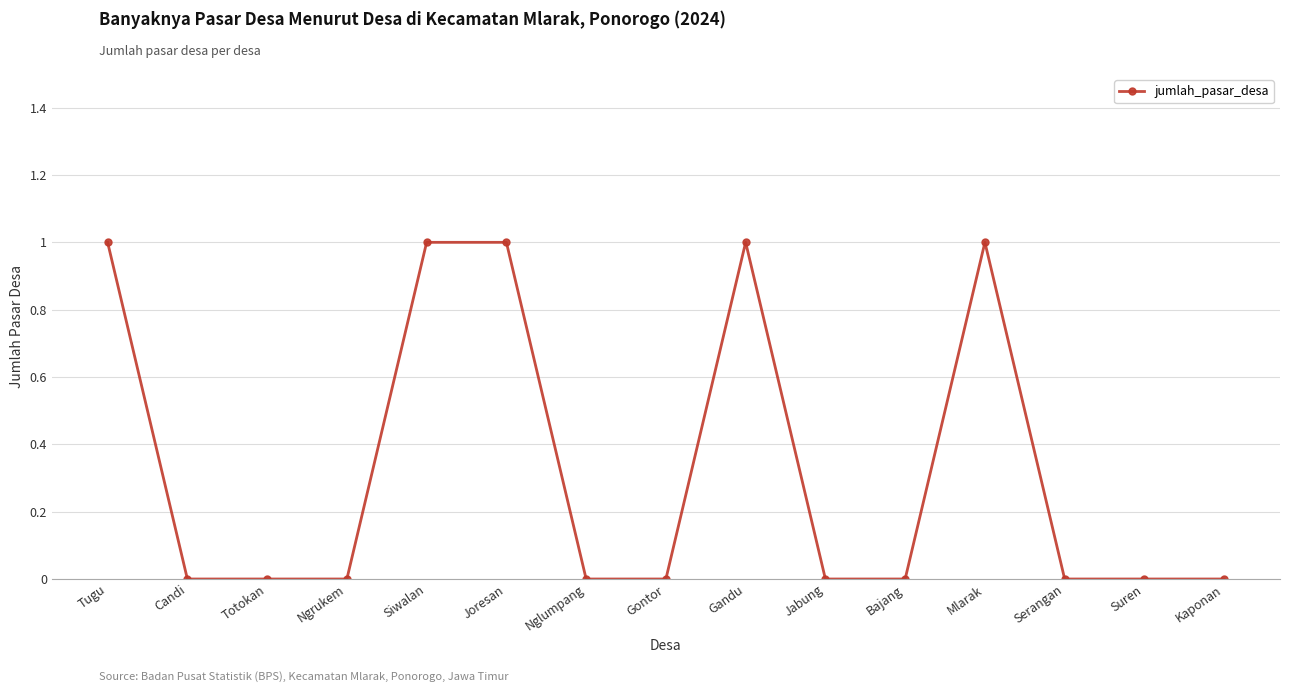

Which has a higher value, Gontor or Gandu?

Gandu